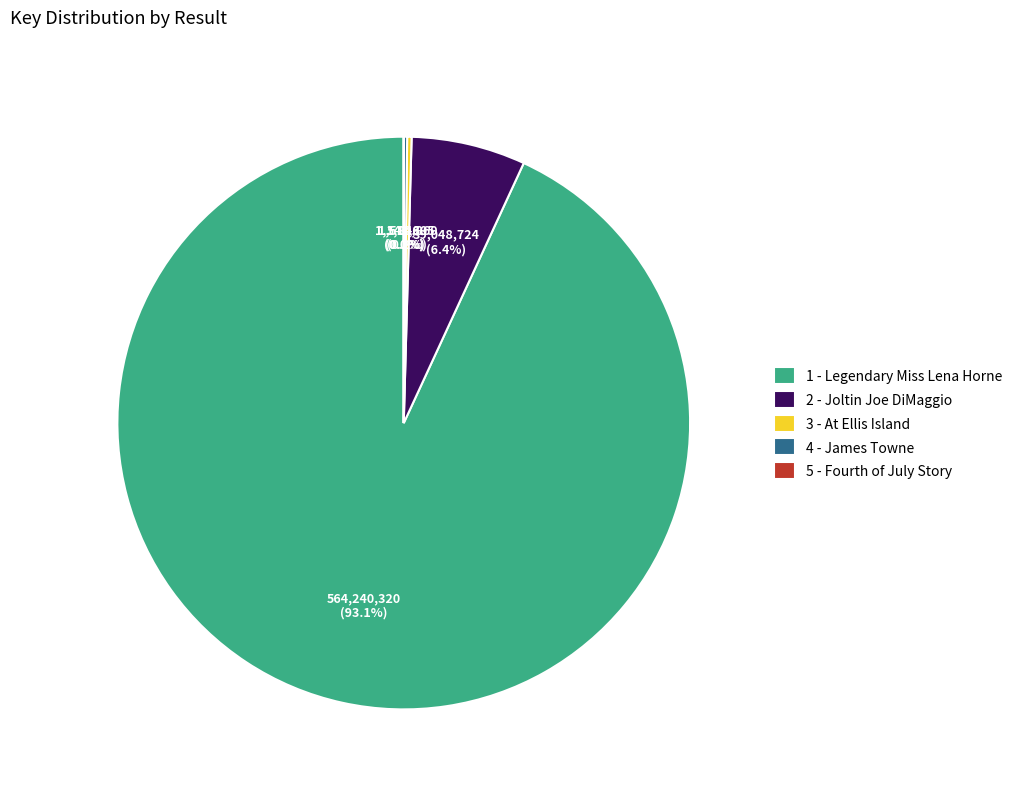

What percentage do 2 - Joltin Joe DiMaggio and 1 - Legendary Miss Lena Horne together represent?

99.6%